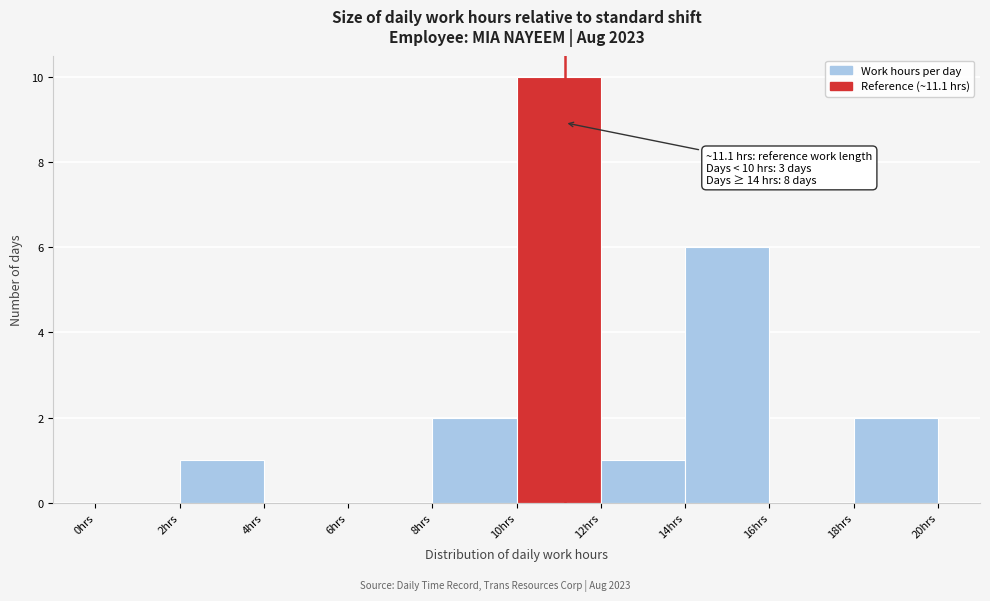

Which range on the x-axis has the tallest bar?

10 to 12